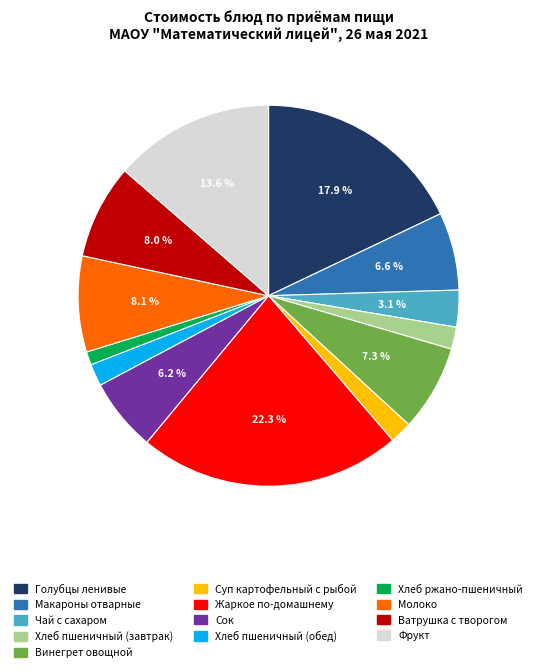

Is there a majority slice in this chart?

No